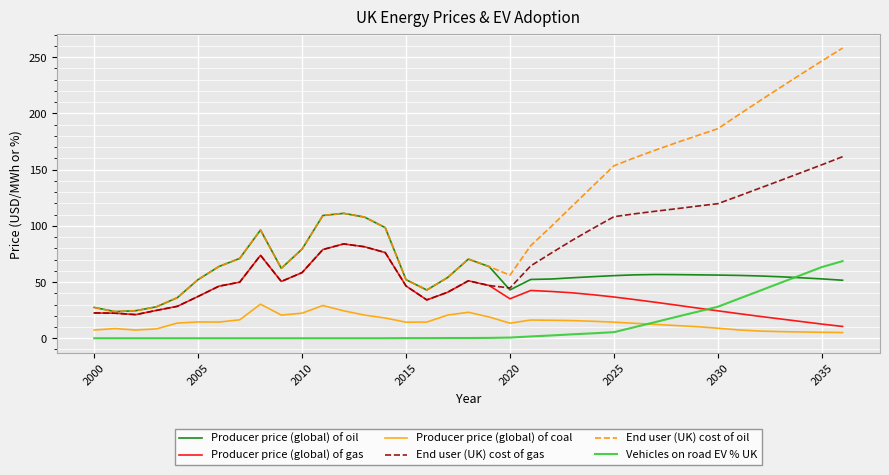

Which series has the largest total across all categories?

End user (UK) cost of oil